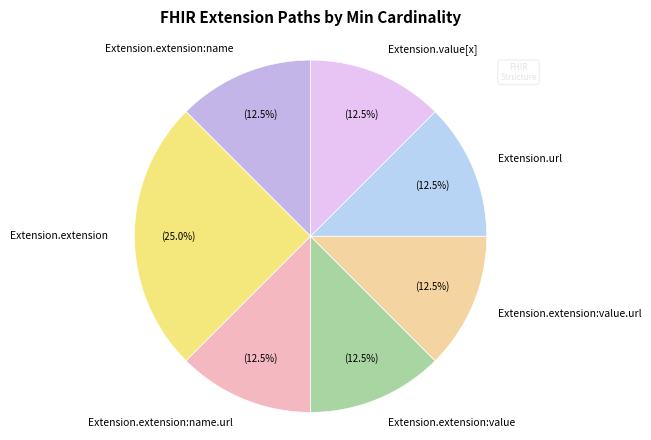

How many segments does this pie chart have?

7